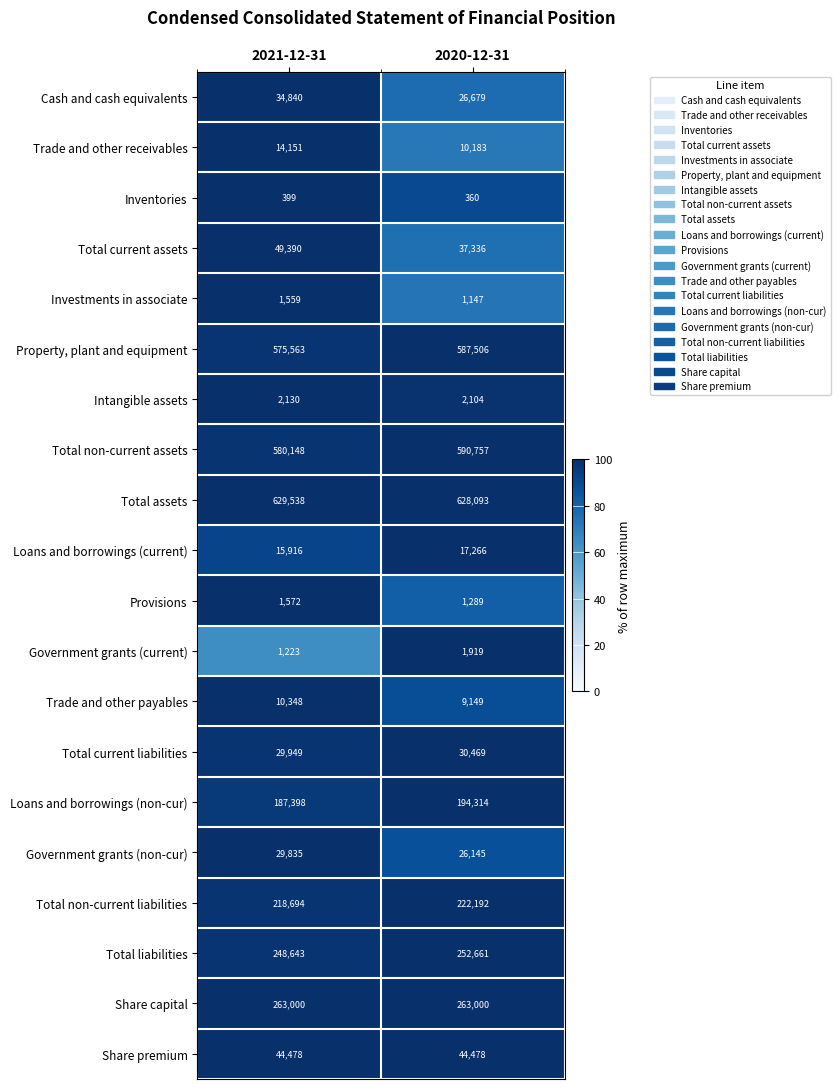

The value of Total non-current liabilities at 2021-12-31 is 218694. True or false?

True